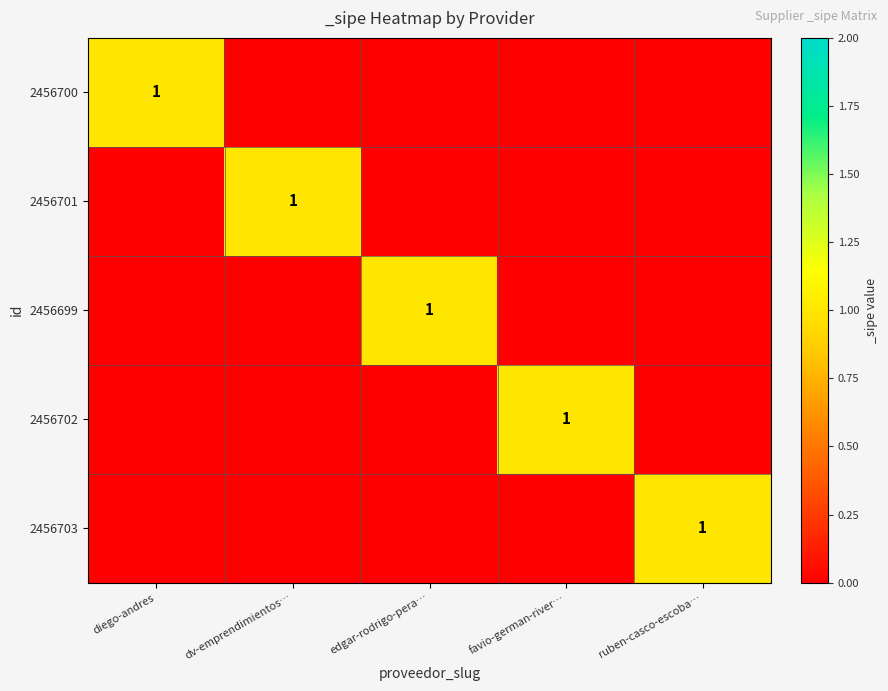

True or false: 2456700 has a value of 0 at diego-andres.

False